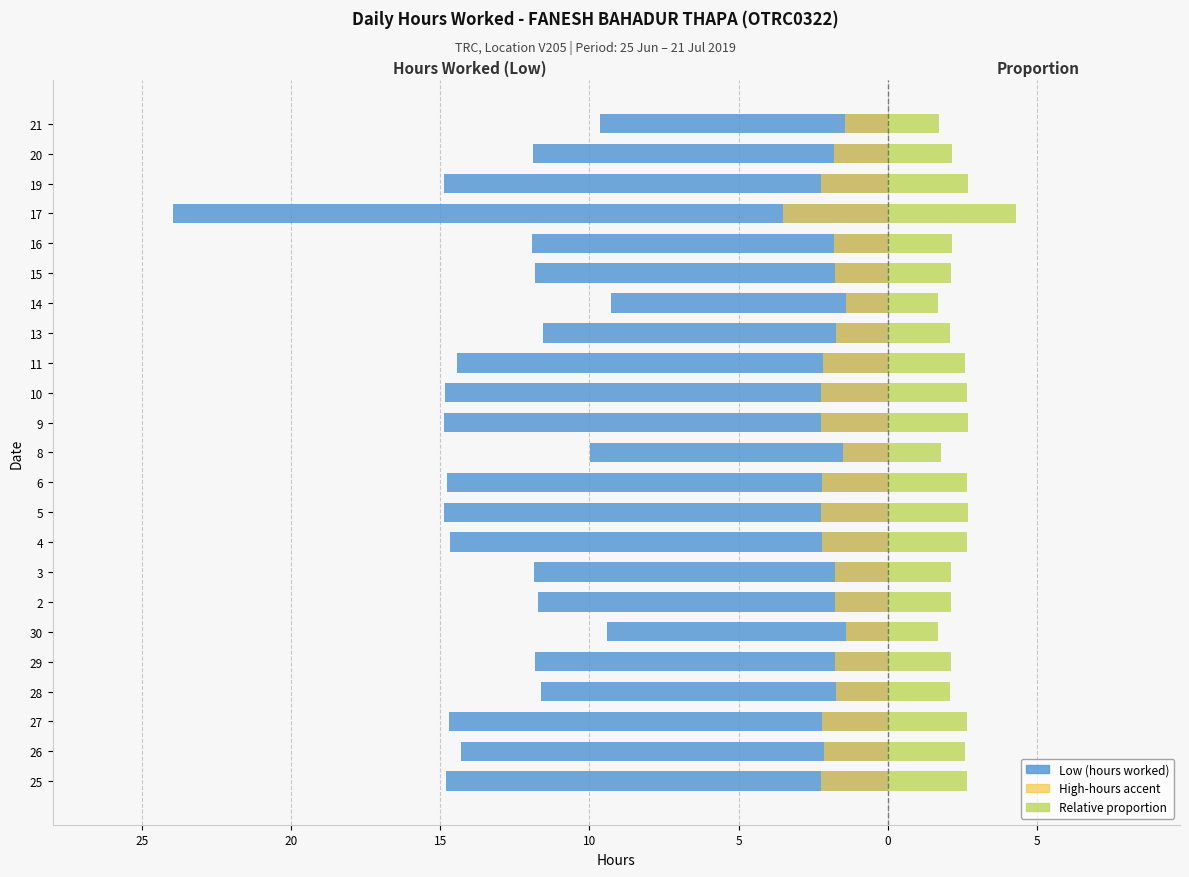

How many bars are there in each group?

3